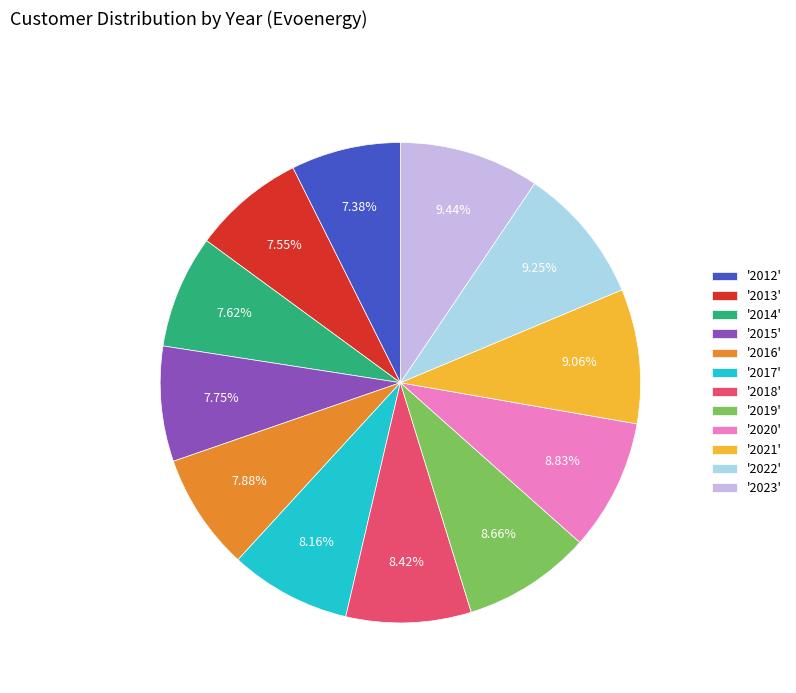

Approximately how many times larger is the value at '2017' compared to '2022'?

0.9